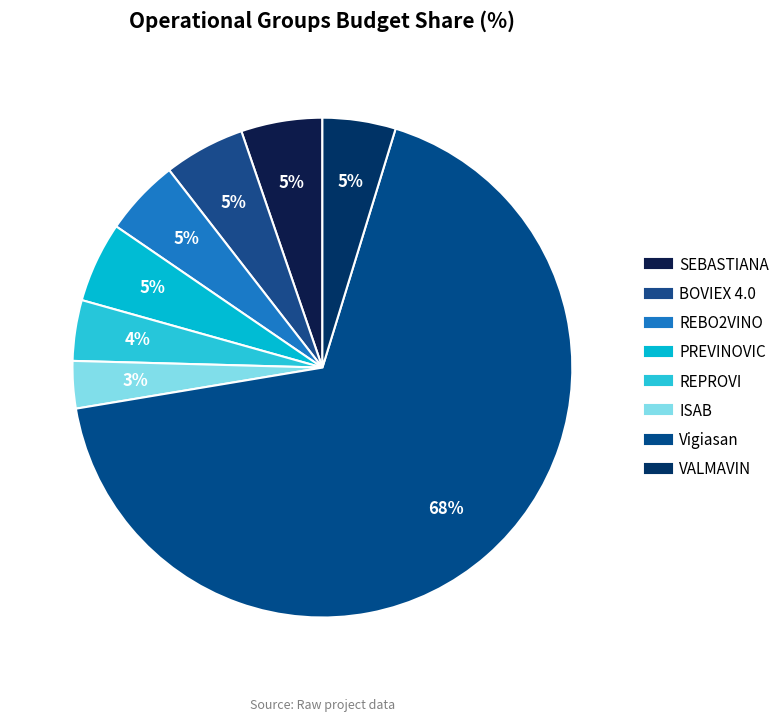

Is it true that REBO2VINO is 18% of the pie?

False